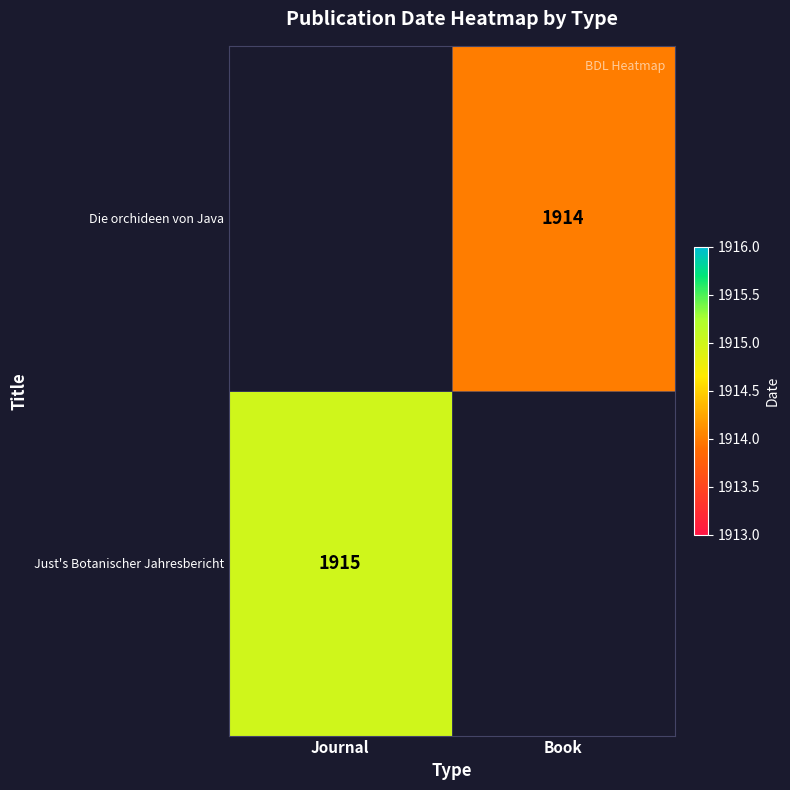

The Just's Botanischer Jahresbericht series shows 1915 at Journal. True or false?

True